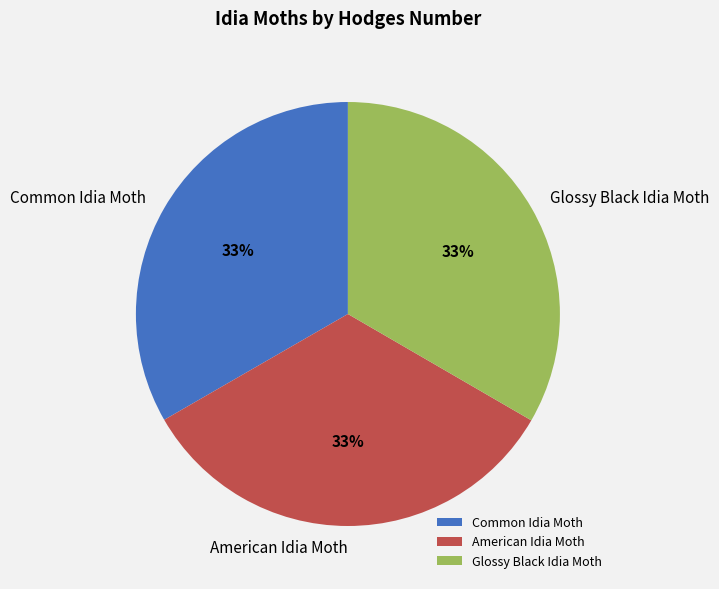

Count the number of slices in the pie.

3